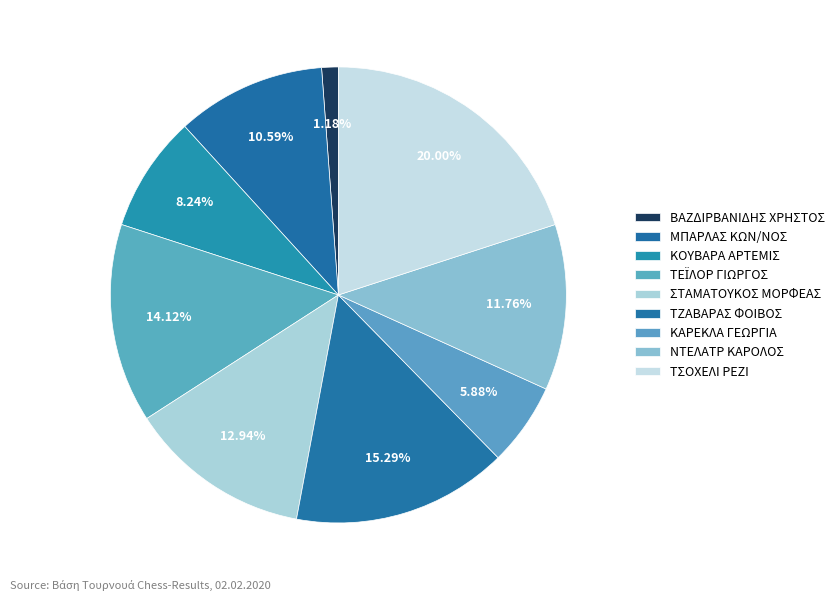

Does any single category account for the majority?

No